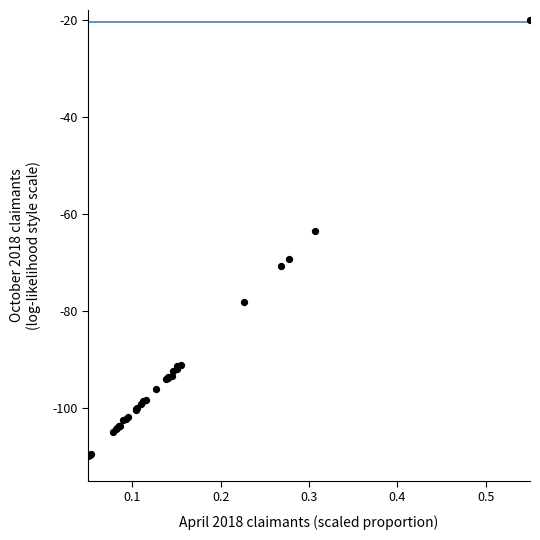

What Y value in the scatter plot is closest to -65?

-63.6